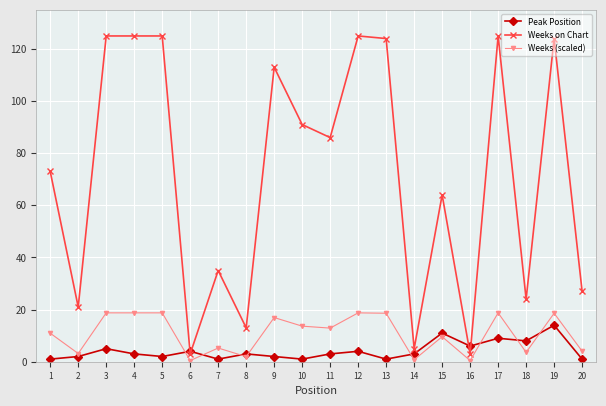

Which series changed the most between 10 and 20?

Weeks on Chart